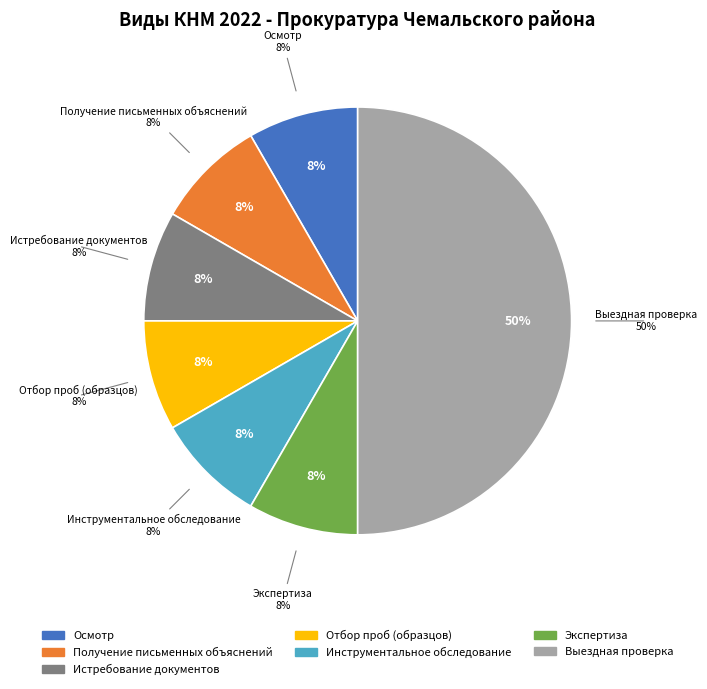

The Истребование документов slice represents 8% of the pie. True or false?

True